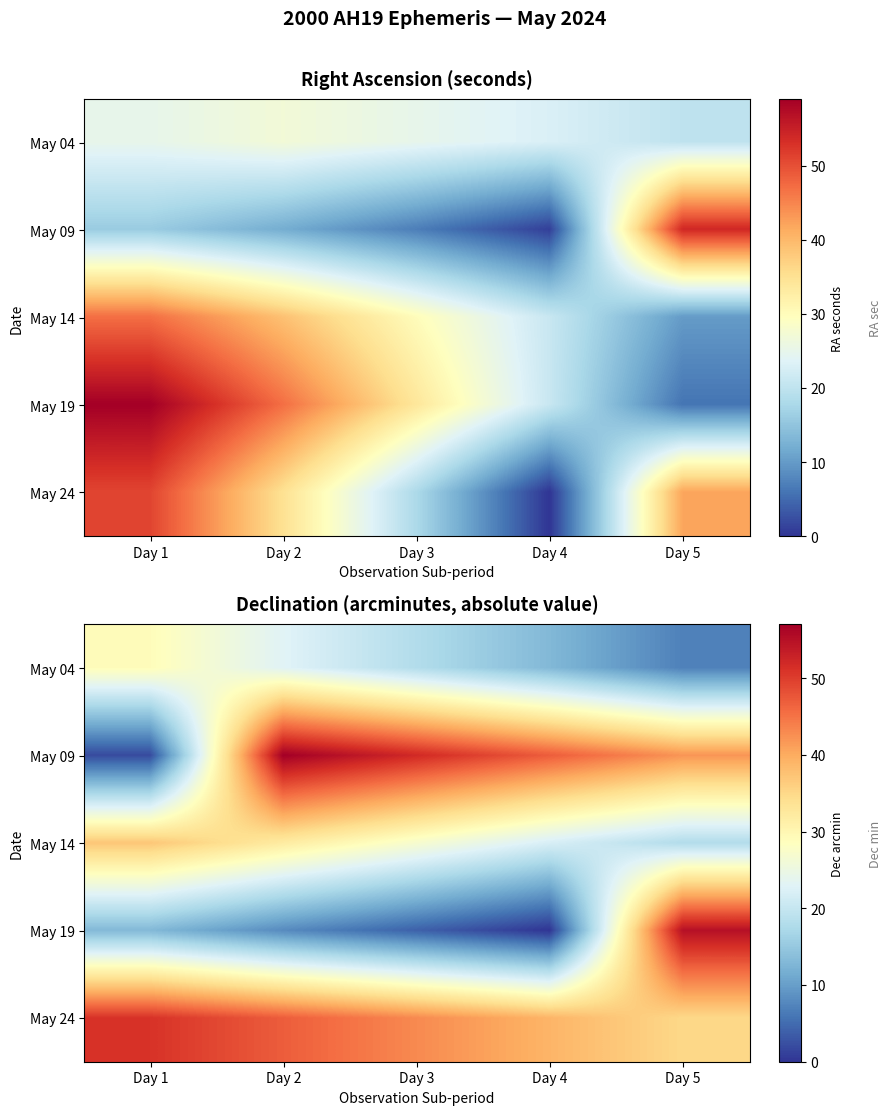

Rank the series by their maximum value, from lowest to highest.

May 04, May 14, May 24, May 19, May 09